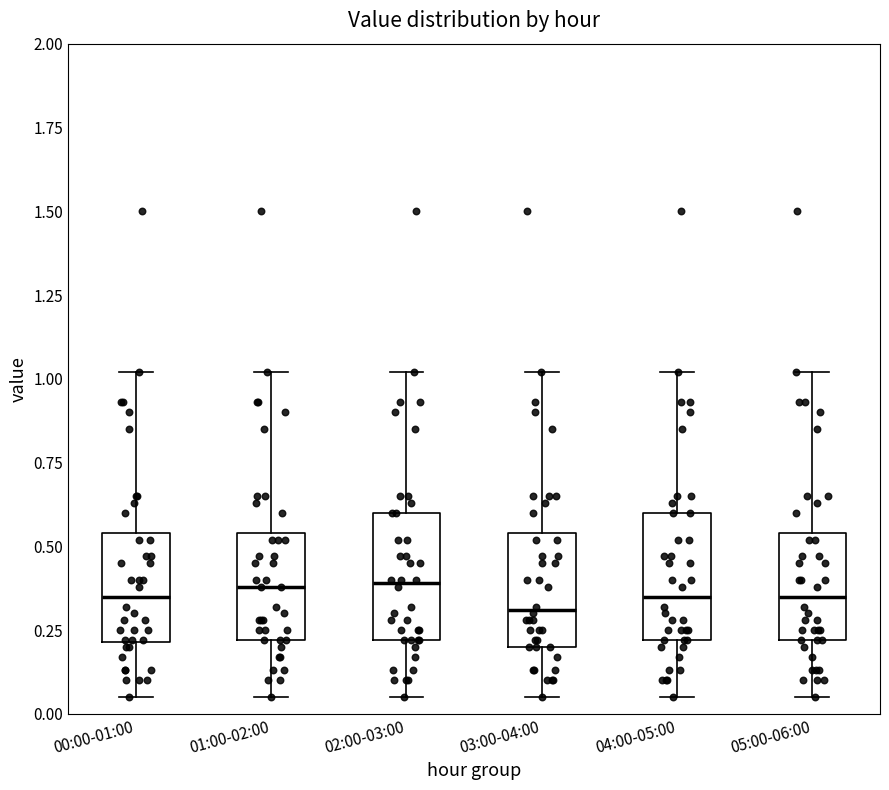

Reading left to right, transcribe this box plot: for each box, give where its median line is, the range the box spans, and where its two whiskers end, as read against the y-axis. The values are not printed on the chart, so give them approximately, as read against the axis.

00:00-01:00: median 0.35, box 0.20 to 0.55, whiskers 0.05 to 1.00
01:00-02:00: median 0.40, box 0.20 to 0.55, whiskers 0.05 to 1.00
02:00-03:00: median 0.40, box 0.20 to 0.60, whiskers 0.05 to 1.00
03:00-04:00: median 0.30, box 0.20 to 0.55, whiskers 0.05 to 1.00
04:00-05:00: median 0.35, box 0.20 to 0.60, whiskers 0.05 to 1.00
05:00-06:00: median 0.35, box 0.20 to 0.55, whiskers 0.05 to 1.00